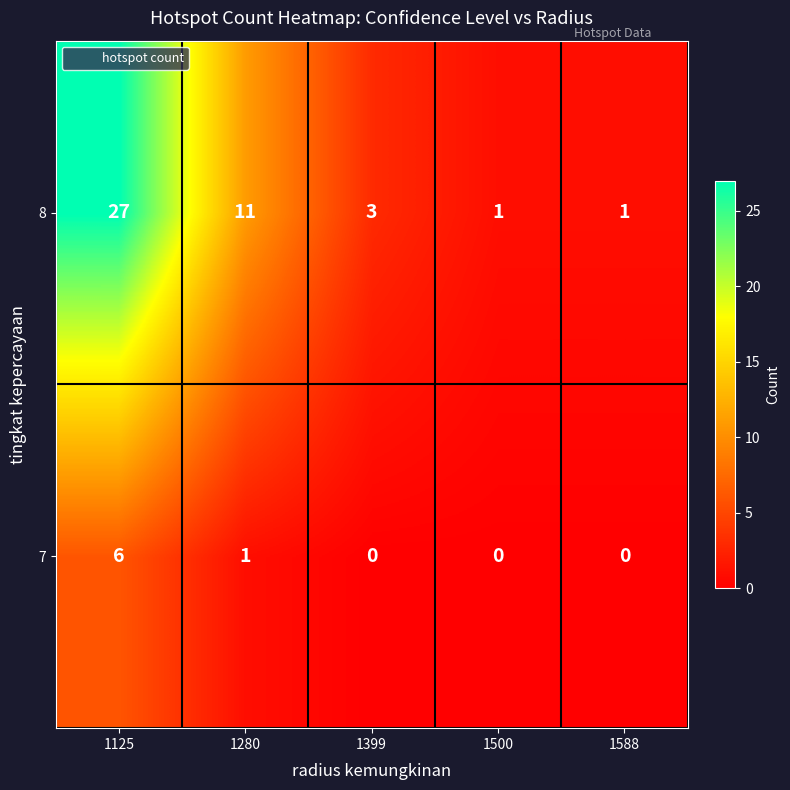

What is the greatest value displayed?

27